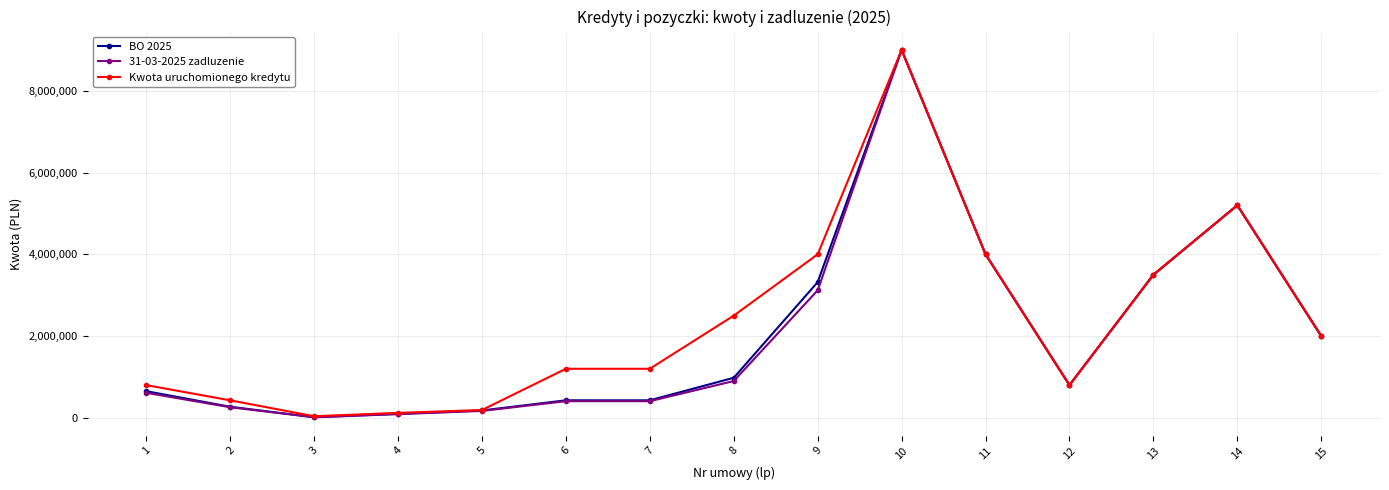

Where is the first local minimum for Kwota uruchomionego kredytu?

3